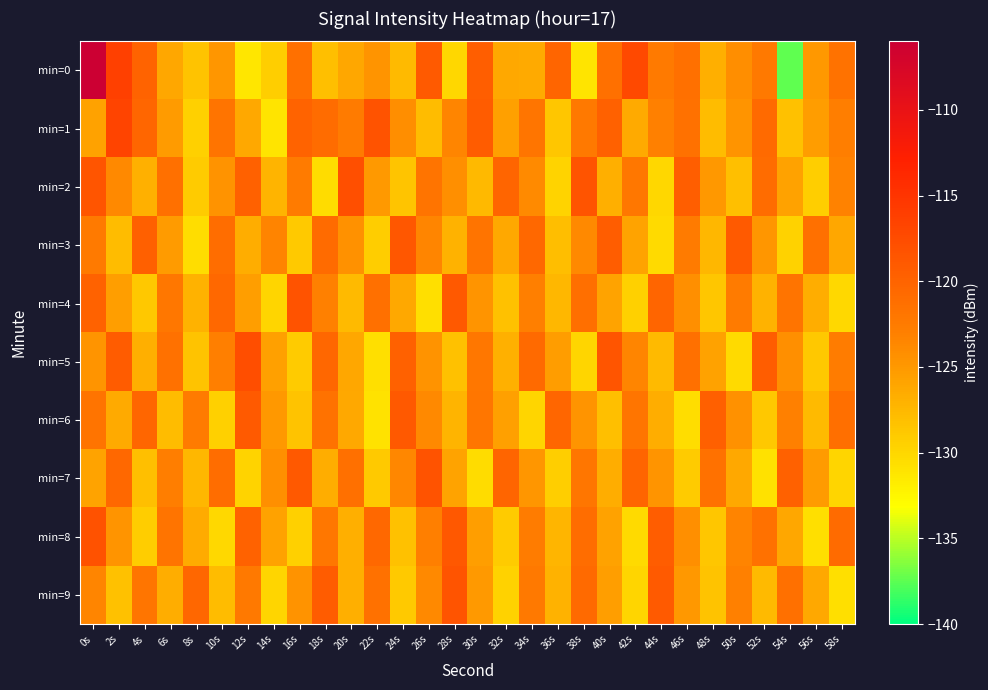

Reading left to right, extract all data points from this chart.

min=0: 0s=-106.1	2s=-116.2	4s=-120.0	6s=-126.1	8s=-128.4	10s=-124.8	12s=-131.1	14s=-129.3	16s=-121.3	18s=-128.1	20s=-126.2	22s=-124.6	24s=-127.7	26s=-119.1	28s=-130.0	30s=-119.5	32s=-126.2	34s=-126.4	36s=-120.2	38s=-131.0	40s=-121.4	42s=-117.3	44s=-122.3	46s=-121.3	48s=-126.7	50s=-124.1	52s=-122.2	54s=-137.4	56s=-124.9	58s=-121.6
min=1: 0s=-125.7	2s=-116.7	4s=-120.3	6s=-125.2	8s=-129.4	10s=-121.7	12s=-126.3	14s=-131.0	16s=-120.0	18s=-121.0	20s=-122.5	22s=-118.3	24s=-124.1	26s=-127.8	28s=-123.4	30s=-119.2	32s=-125.6	34s=-121.9	36s=-128.7	38s=-122.3	40s=-119.8	42s=-126.4	44s=-123.1	46s=-121.5	48s=-127.9	50s=-124.6	52s=-120.7	54s=-128.2	56s=-125.3	58s=-122.8
min=2: 0s=-118.5	2s=-123.7	4s=-126.9	6s=-121.3	8s=-129.1	10s=-124.5	12s=-119.8	14s=-127.2	16s=-122.6	18s=-130.4	20s=-117.9	22s=-125.1	24s=-128.5	26s=-121.7	28s=-124.3	30s=-127.6	32s=-120.2	34s=-123.8	36s=-129.7	38s=-118.4	40s=-126.8	42s=-122.1	44s=-130.0	46s=-119.5	48s=-124.9	50s=-128.1	52s=-121.0	54s=-125.7	56s=-129.3	58s=-123.2
min=3: 0s=-122.4	2s=-127.8	4s=-119.6	6s=-125.2	8s=-130.5	10s=-121.1	12s=-126.7	14s=-123.3	16s=-128.9	18s=-120.8	20s=-124.4	22s=-129.2	24s=-118.7	26s=-123.5	28s=-127.1	30s=-121.8	32s=-126.3	34s=-120.5	36s=-128.0	38s=-123.7	40s=-119.3	42s=-125.9	44s=-130.2	46s=-122.6	48s=-127.4	50s=-119.1	52s=-124.8	54s=-129.6	56s=-121.4	58s=-126.1
min=4: 0s=-119.9	2s=-125.5	4s=-128.8	6s=-122.2	8s=-127.0	10s=-120.6	12s=-125.4	14s=-129.8	16s=-118.3	18s=-123.1	20s=-127.7	22s=-121.4	24s=-126.2	26s=-130.6	28s=-119.0	30s=-124.7	32s=-128.3	34s=-122.9	36s=-127.5	38s=-121.2	40s=-125.8	42s=-129.4	44s=-120.1	46s=-124.3	48s=-128.7	50s=-122.5	52s=-127.1	54s=-121.8	56s=-126.6	58s=-130.1
min=5: 0s=-124.6	2s=-119.2	4s=-126.8	6s=-121.5	8s=-128.4	10s=-123.0	12s=-117.8	14s=-125.6	16s=-129.1	18s=-120.4	20s=-126.1	22s=-130.7	24s=-119.8	26s=-124.5	28s=-128.2	30s=-122.1	32s=-126.9	34s=-120.7	36s=-125.3	38s=-129.9	40s=-118.6	42s=-123.4	44s=-127.7	46s=-121.3	48s=-125.7	50s=-130.3	52s=-119.4	54s=-124.2	56s=-128.8	58s=-122.7
min=6: 0s=-121.7	2s=-126.4	4s=-120.3	6s=-127.9	8s=-122.5	10s=-129.5	12s=-119.1	14s=-124.9	16s=-128.4	18s=-121.6	20s=-126.3	22s=-130.9	24s=-118.9	26s=-123.7	28s=-127.2	30s=-122.0	32s=-125.6	34s=-129.8	36s=-120.3	38s=-124.6	40s=-128.1	42s=-121.9	44s=-126.7	46s=-130.5	48s=-119.6	50s=-124.4	52s=-128.8	54s=-123.1	56s=-127.7	58s=-121.2
min=7: 0s=-125.8	2s=-120.5	4s=-128.1	6s=-122.8	8s=-127.4	10s=-121.1	12s=-129.7	14s=-124.3	16s=-119.0	18s=-126.6	20s=-121.3	22s=-128.9	24s=-123.6	26s=-118.3	28s=-125.9	30s=-130.4	32s=-120.1	34s=-124.8	36s=-129.3	38s=-122.0	40s=-126.6	42s=-120.2	44s=-124.7	46s=-129.1	48s=-121.5	50s=-126.3	52s=-130.8	54s=-119.7	56s=-125.2	58s=-129.9
min=8: 0s=-118.1	2s=-124.7	4s=-129.2	6s=-121.8	8s=-126.5	10s=-130.1	12s=-119.9	14s=-125.7	16s=-129.4	18s=-122.1	20s=-126.8	22s=-120.6	24s=-128.2	26s=-123.0	28s=-118.8	30s=-125.4	32s=-129.0	34s=-122.7	36s=-127.3	38s=-121.1	40s=-125.7	42s=-130.2	44s=-119.4	46s=-124.2	48s=-128.6	50s=-123.3	52s=-121.5	54s=-126.1	56s=-130.6	58s=-120.8
min=9: 0s=-123.5	2s=-128.2	4s=-121.9	6s=-126.6	8s=-120.4	10s=-127.8	12s=-122.3	14s=-129.8	16s=-124.5	18s=-119.2	20s=-126.8	22s=-121.5	24s=-128.9	26s=-123.7	28s=-118.4	30s=-125.0	32s=-129.6	34s=-122.3	36s=-127.0	38s=-120.7	40s=-125.4	42s=-129.9	44s=-119.1	46s=-124.9	48s=-128.4	50s=-123.1	52s=-127.7	54s=-121.4	56s=-126.2	58s=-130.7